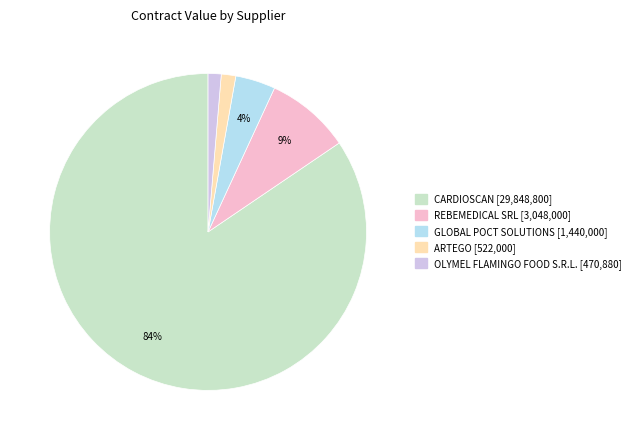

Which category has the biggest portion of the pie?

CARDIOSCAN